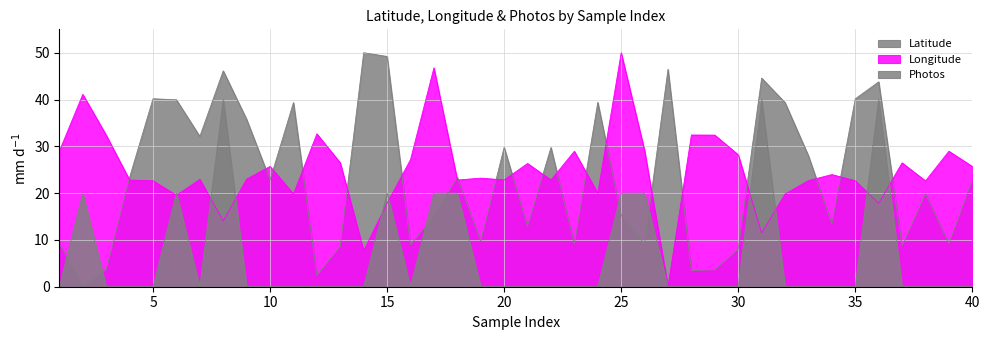

At 13, list the series in order from largest to smallest.

Longitude, Latitude, Photos